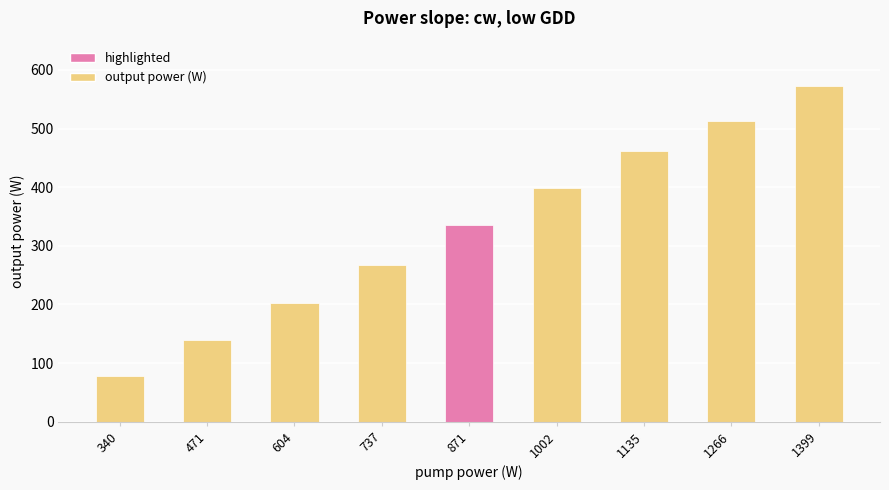

What is the difference between the maximum and minimum values?

495